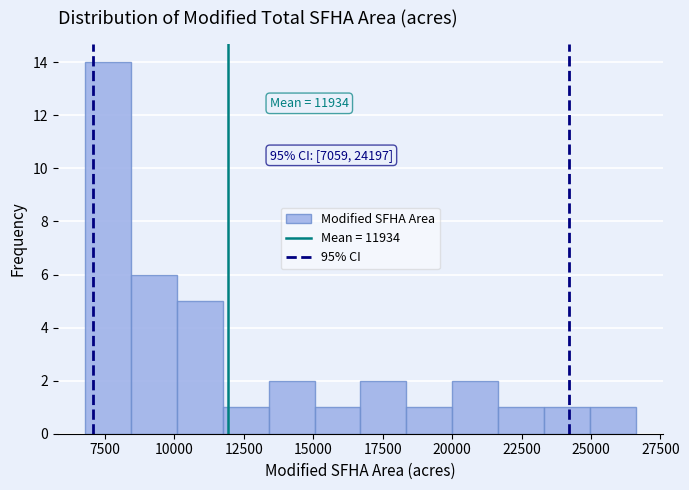

Around what value on the x-axis is the tallest bar? Give the approximate position of its centre, as read against the axis.

7500